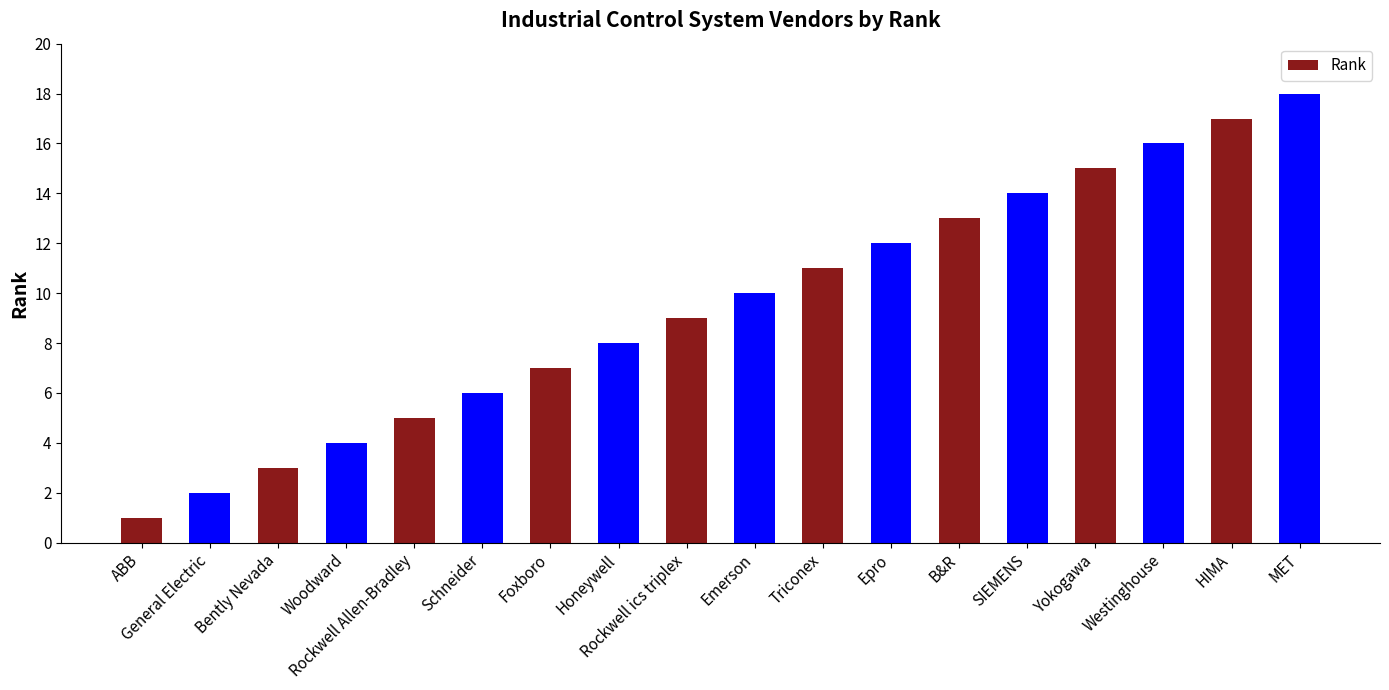

The value at Westinghouse is 8. True or false?

False